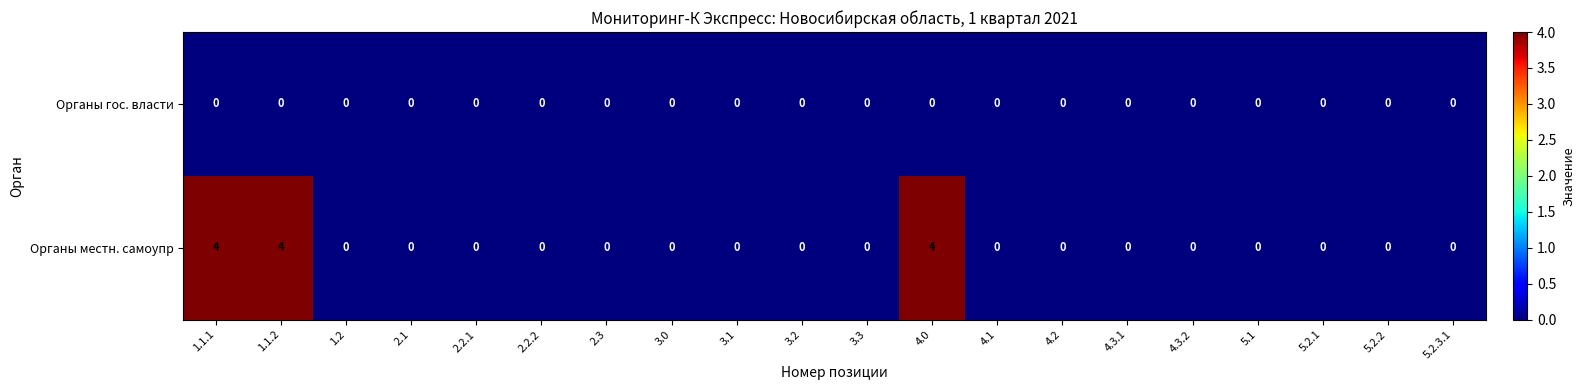

What is the greatest value displayed?

4